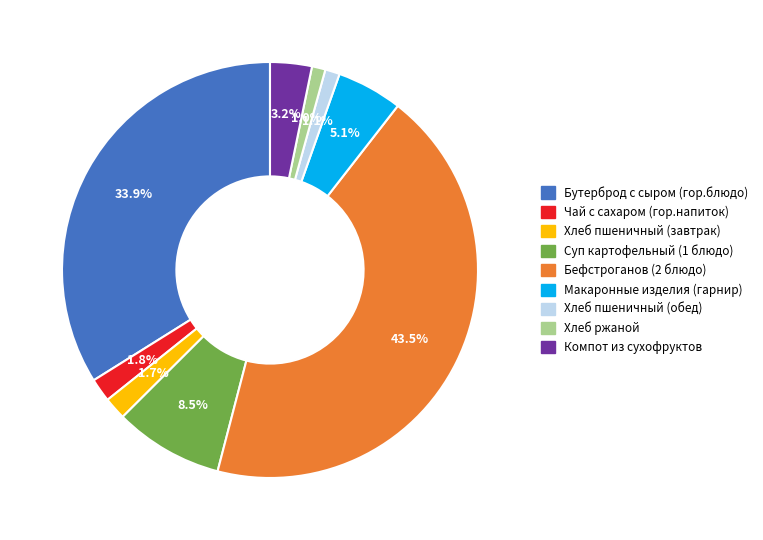

Does Хлеб пшеничный (обед) represent more than half of the total?

No